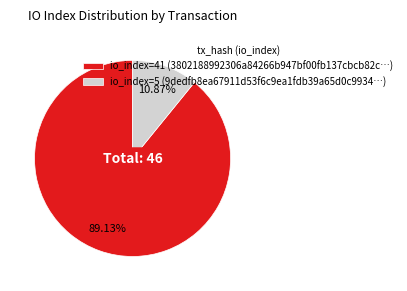

Do io_index=41 (3802188992306a84266b947bf00fb137cbcb82c…) and io_index=5 (9dedfb8ea67911d53f6c9ea1fdb39a65d0c9934…) together represent more than half of the pie?

Yes